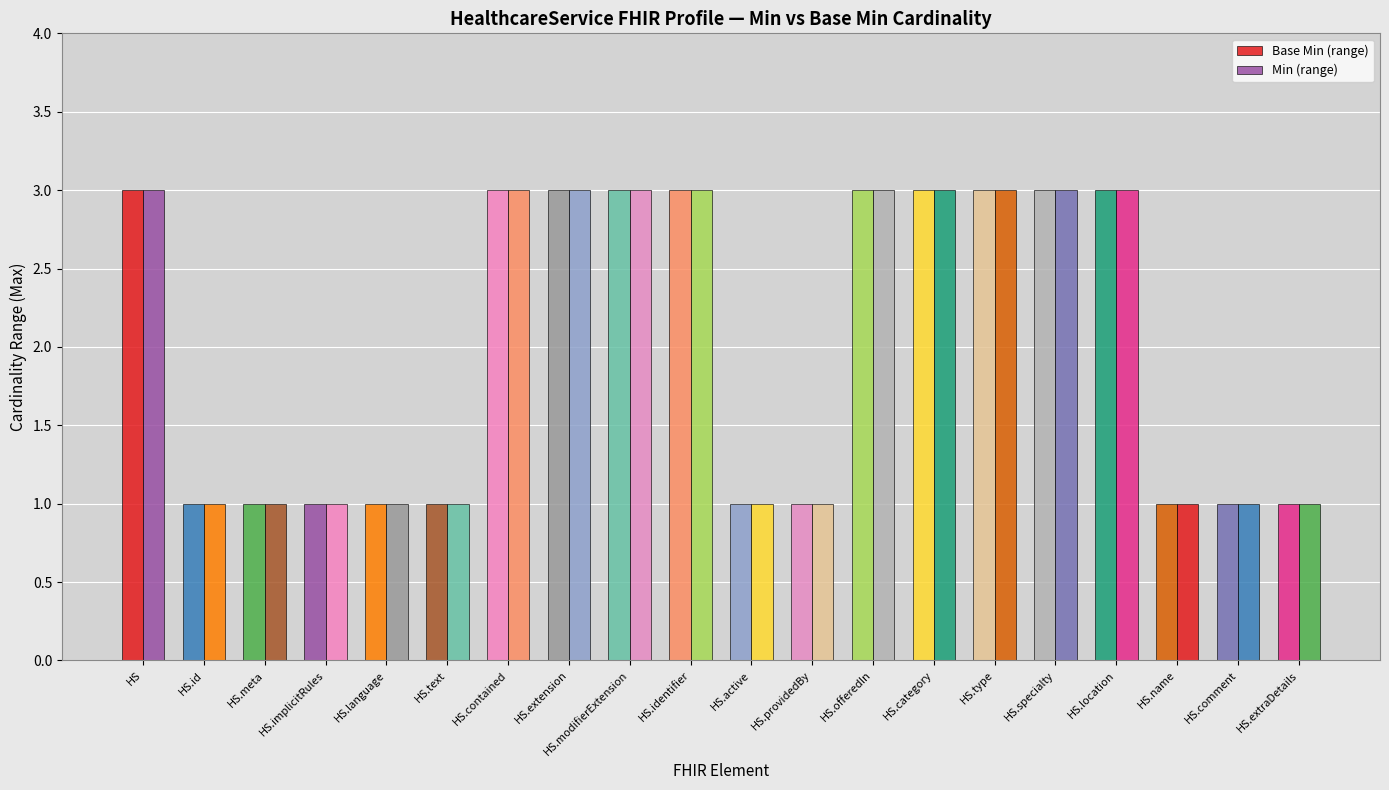

The Base Min (range) series shows 4 at HS.contained. True or false?

False